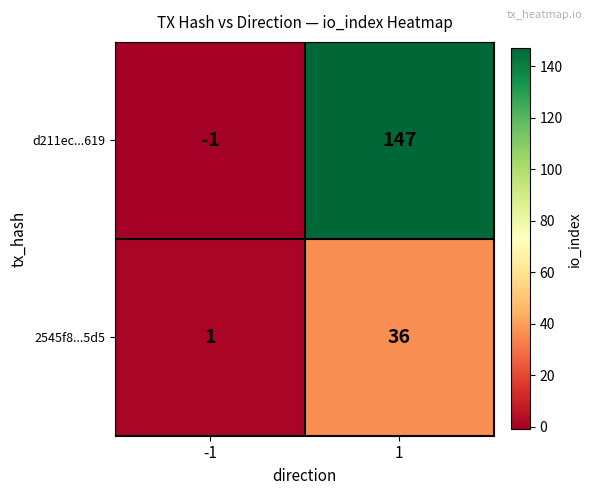

Reading left to right, list all the values displayed in this chart.

d211ec...619: -1=-1	1=147
2545f8...5d5: -1=1	1=36